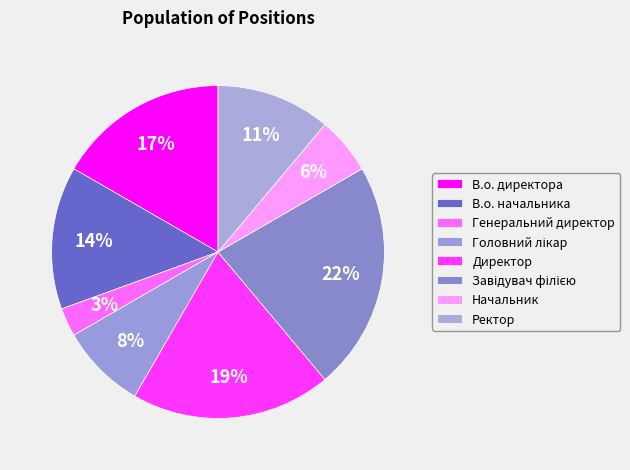

To the nearest percent, what is the combined percentage of Начальник and Директор?

25%